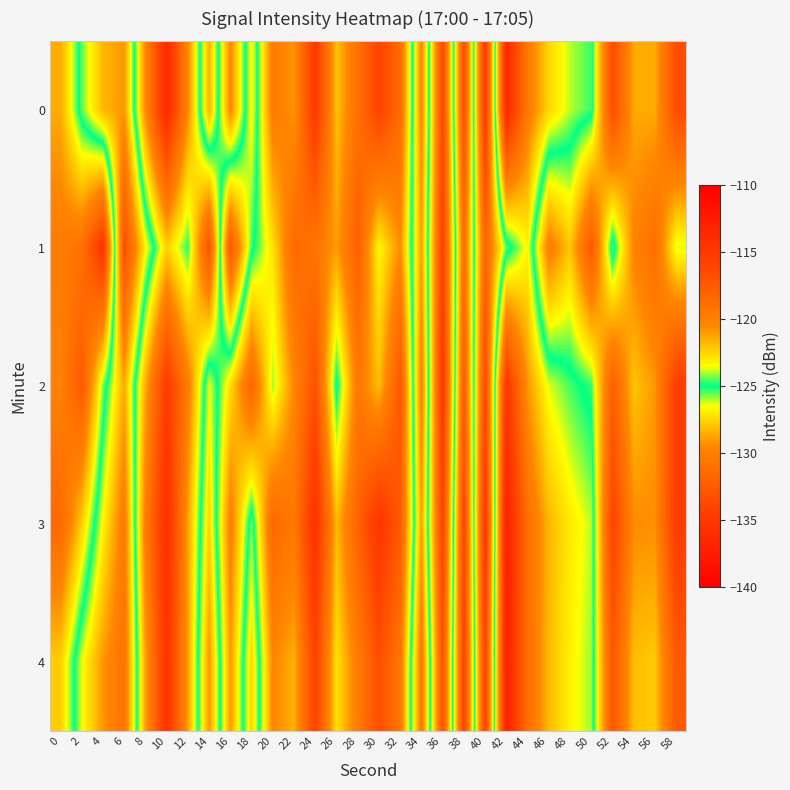

What is the spread (max minus min) of values at 20?

5.7